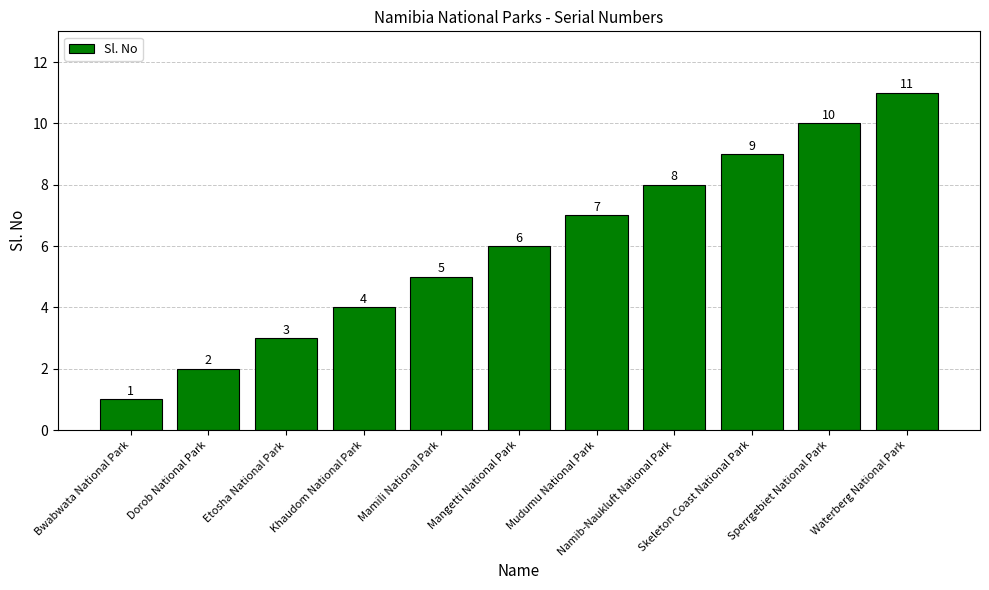

List the labels in order of value, largest first.

Waterberg National Park, Sperrgebiet National Park, Skeleton Coast National Park, Namib-Naukluft National Park, Mudumu National Park, Mangetti National Park, Mamili National Park, Khaudom National Park, Etosha National Park, Dorob National Park, Bwabwata National Park